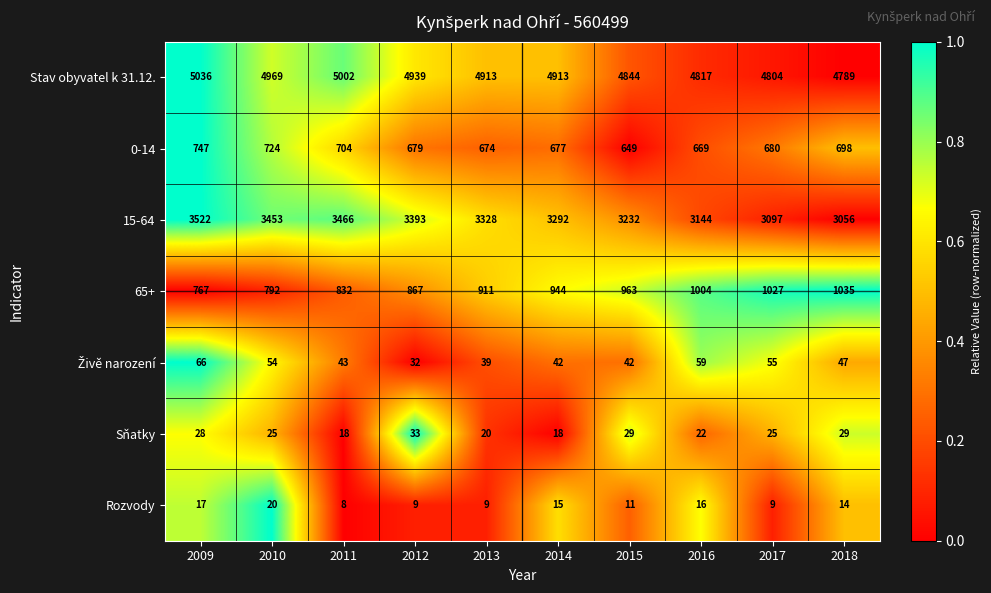

What is the approximate value of 0-14 at 2015, to the nearest 5?

650